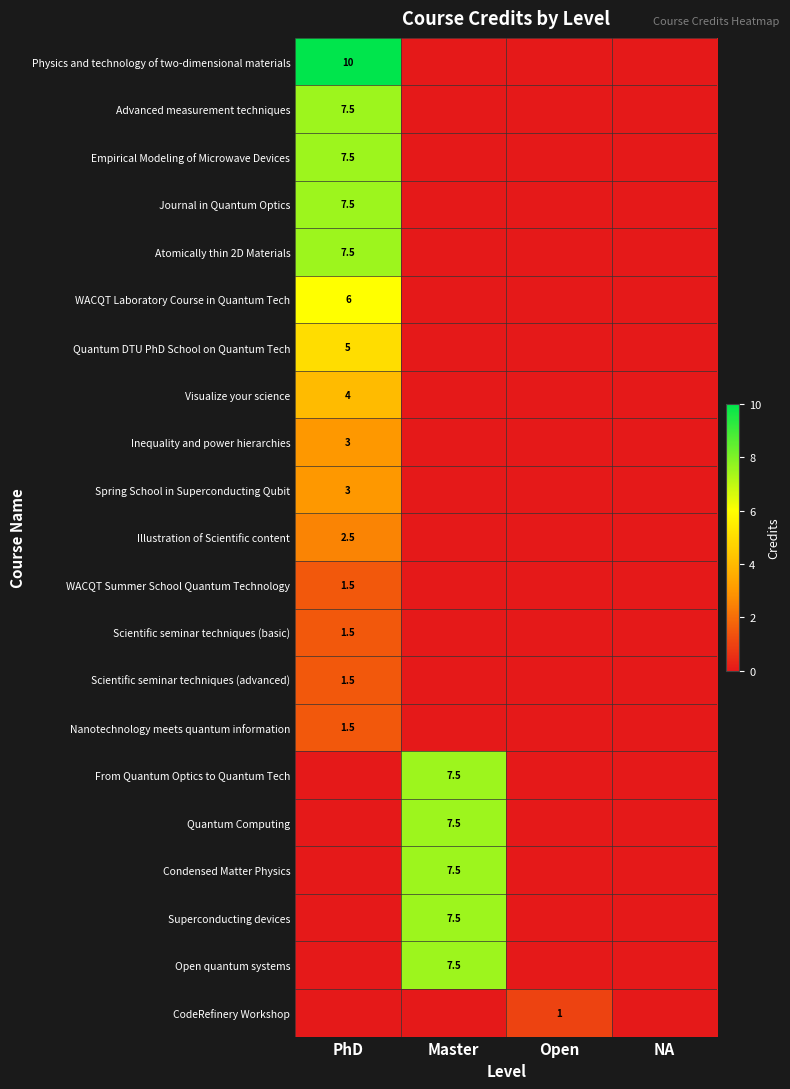

True or false: Journal in Quantum Optics has a value of 7.5 at PhD.

True